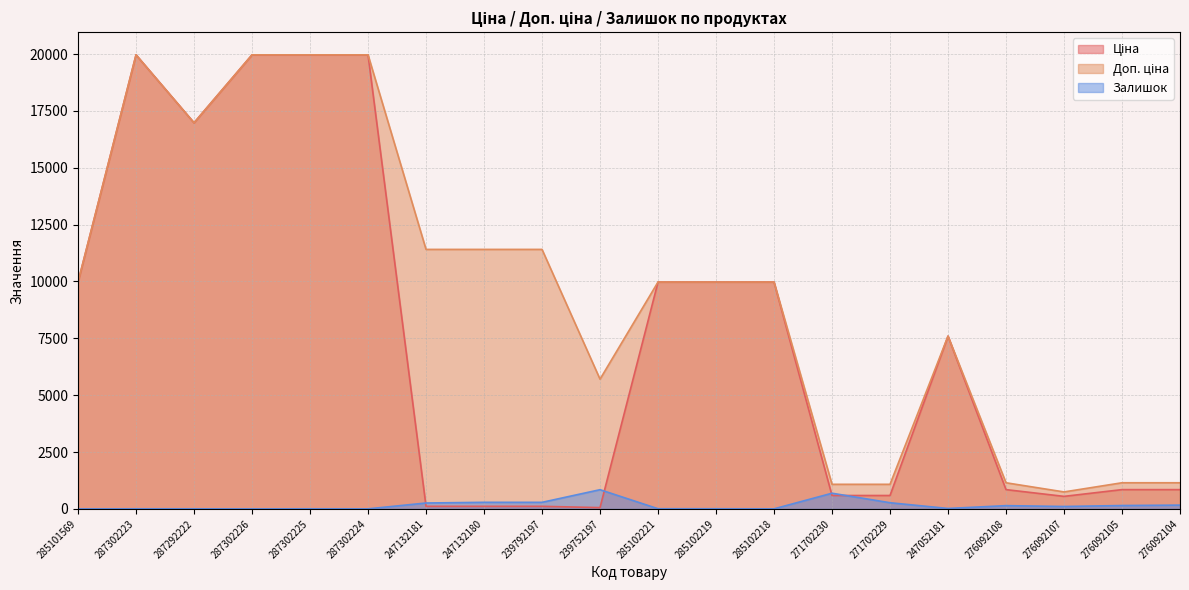

What is the average value of the Доп. ціна series?

9531.2